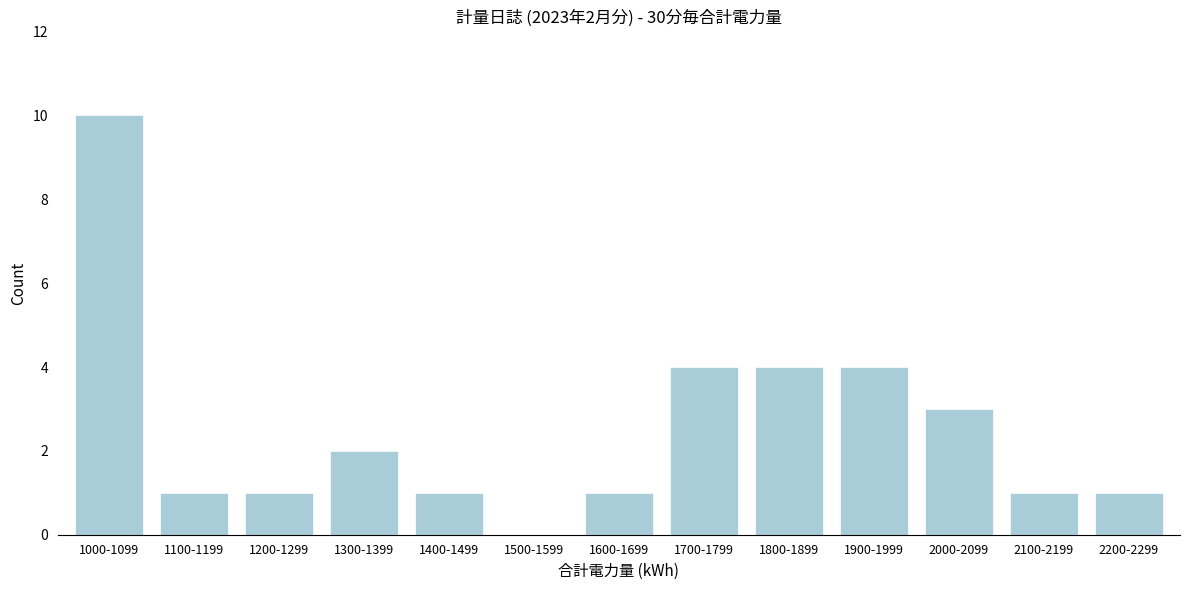

Reading left to right, what are all the values shown in this chart?

1000-1099=10	1100-1199=1	1200-1299=1	1300-1399=2	1400-1499=1	1500-1599=0	1600-1699=1	1700-1799=4	1800-1899=4	1900-1999=4	2000-2099=3	2100-2199=1	2200-2299=1